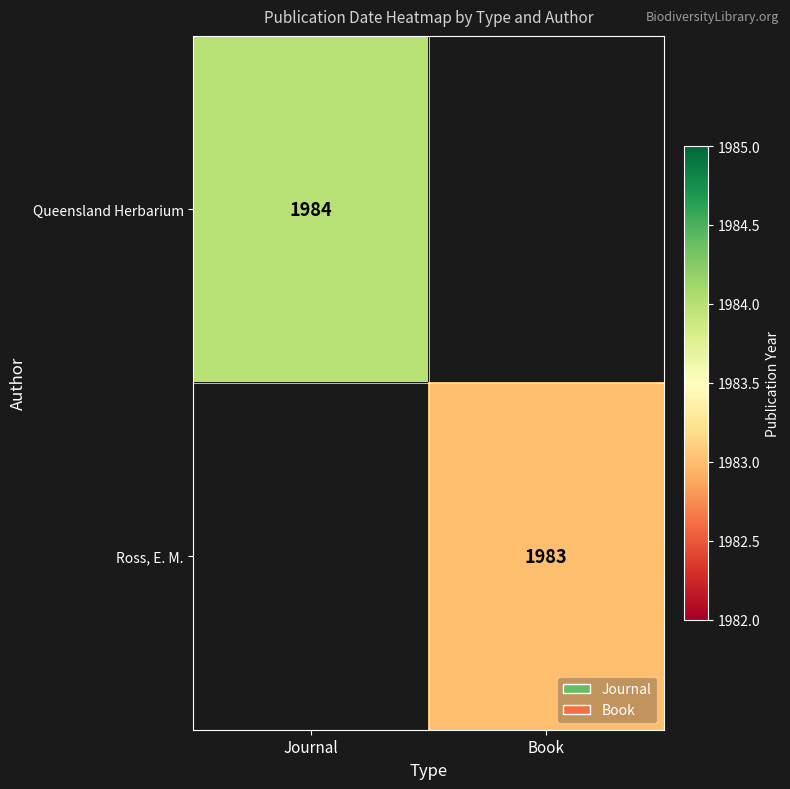

The value of Queensland Herbarium at Journal is 892. True or false?

False